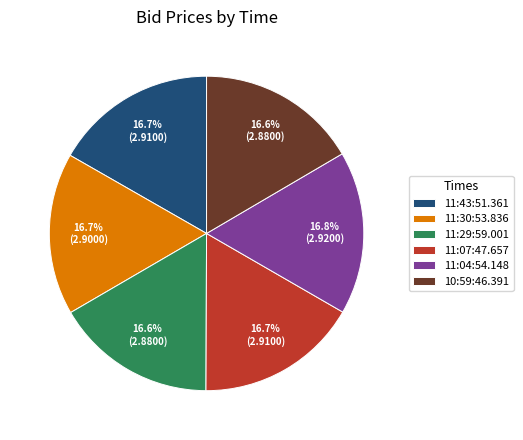

How many segments does this pie chart have?

6